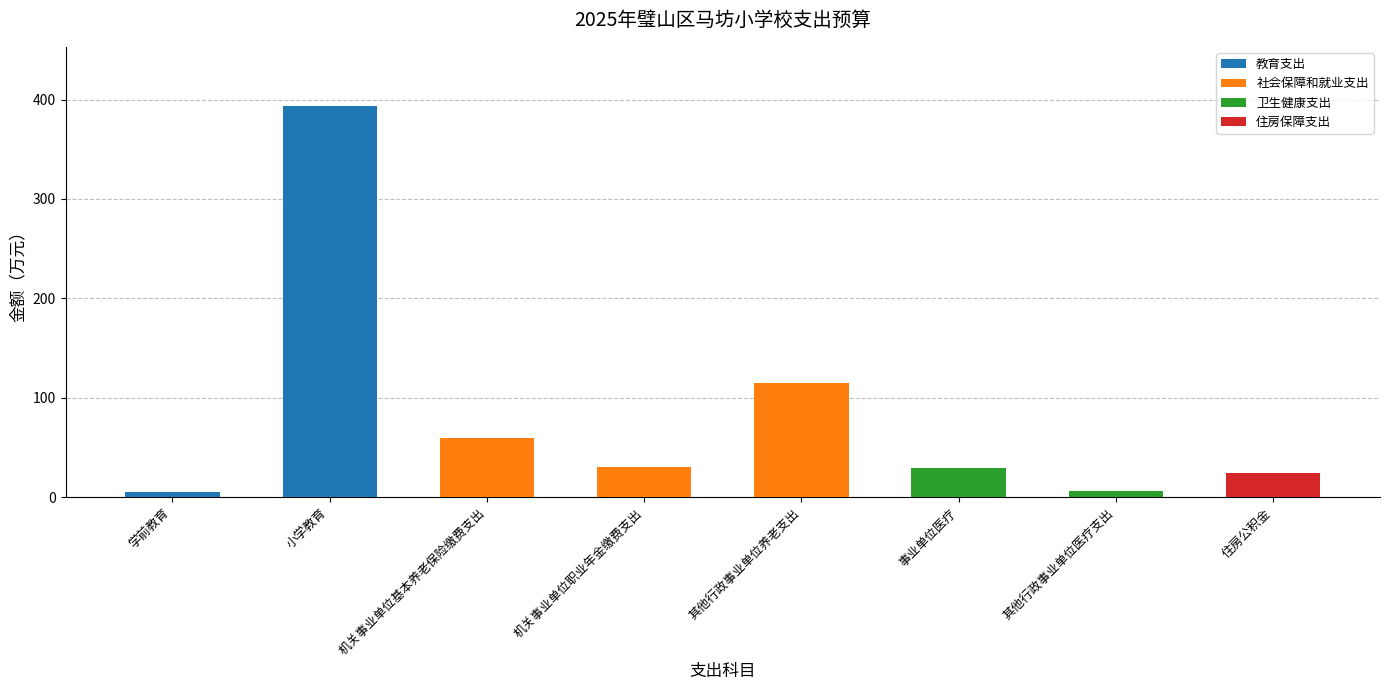

Which label corresponds to the largest value in the chart?

小学教育